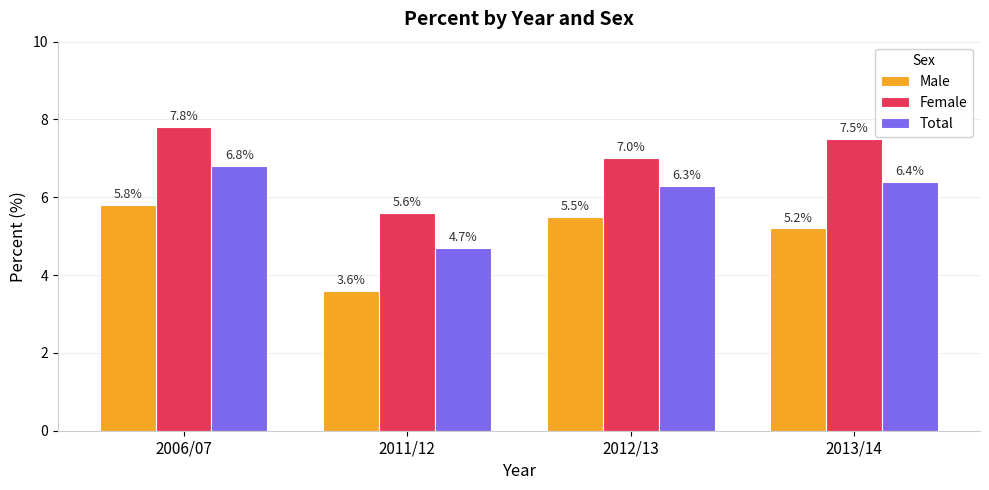

What is the minimum value for Total?

4.7